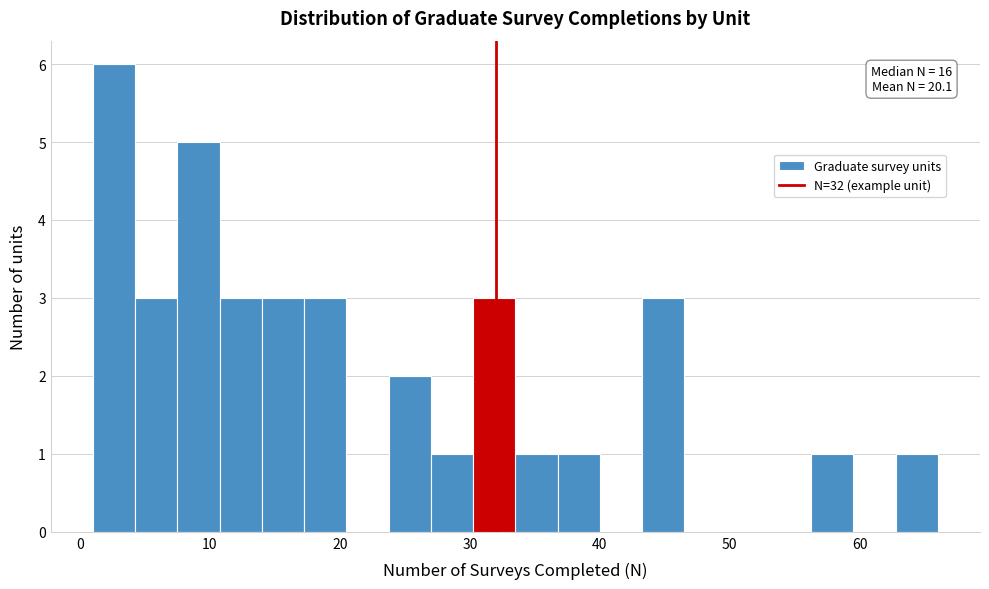

Read against the x-axis, roughly where is the centre of the tallest bar?

3